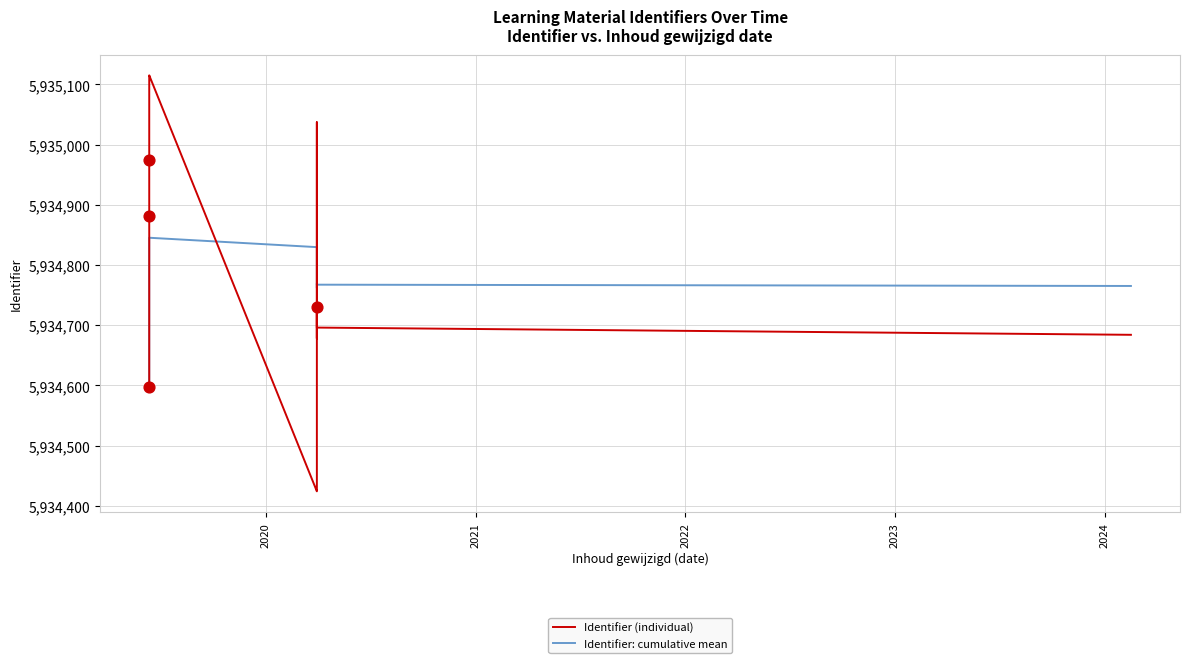

Which series reaches the minimum Y coordinate?

Identifier (individual)